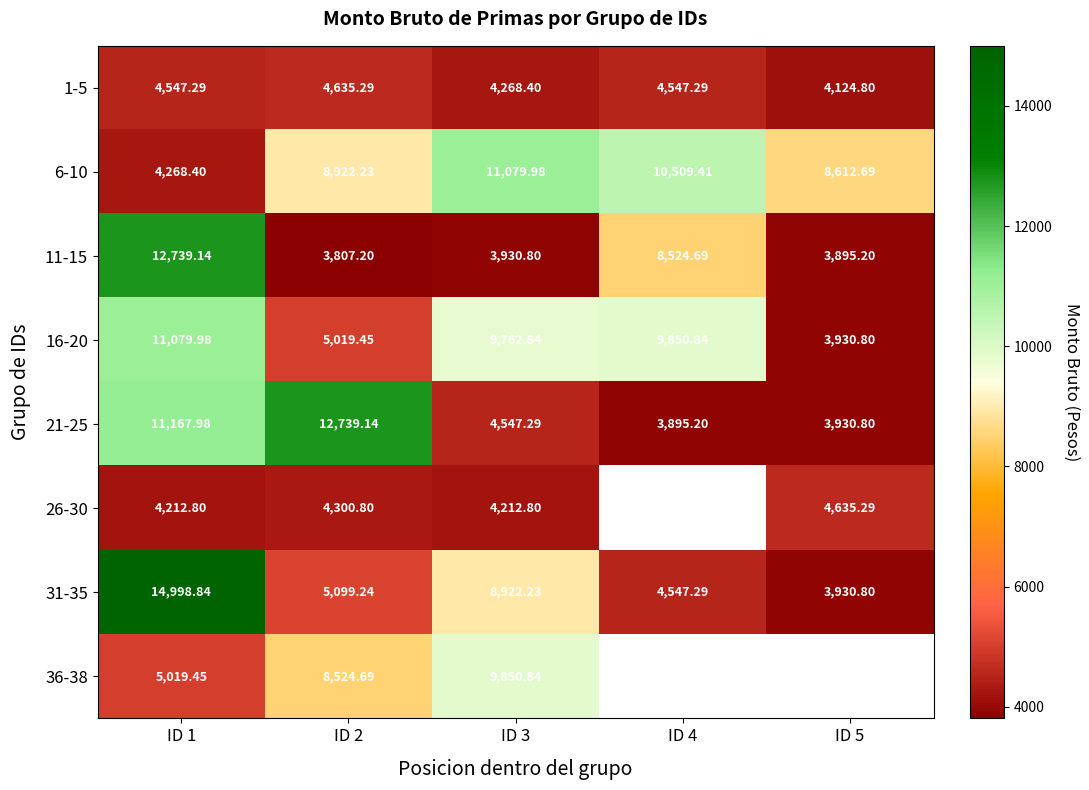

Which category has the lowest value in the 21-25 series?

ID 4